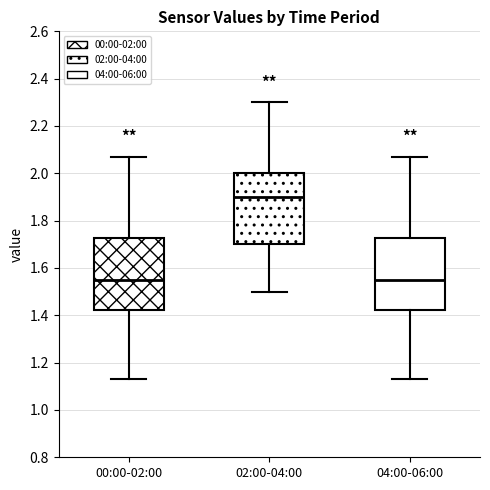

Reading left to right, read every box against the y-axis: the position of its median line, the range the box covers, and the ends of its whiskers. The values are not printed on the chart, so give them approximately, as read against the axis.

00:00-02:00: median 1.56, box 1.42 to 1.72, whiskers 1.14 to 2.08
02:00-04:00: median 1.90, box 1.70 to 2.00, whiskers 1.50 to 2.30
04:00-06:00: median 1.56, box 1.42 to 1.72, whiskers 1.14 to 2.08